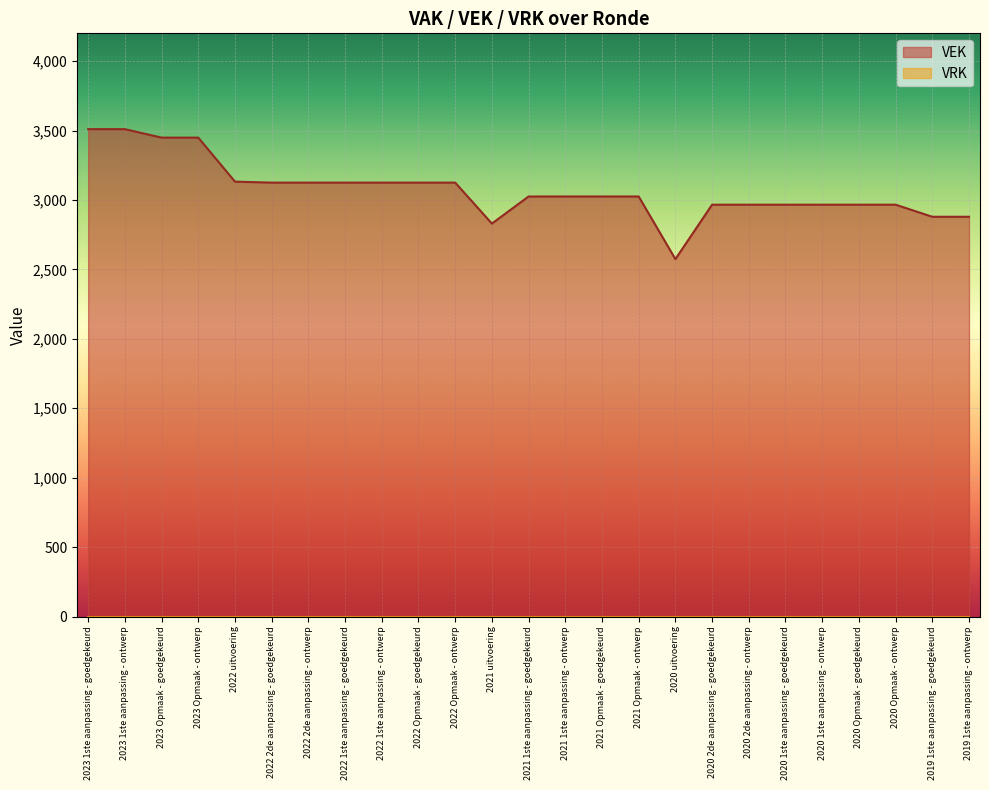

What is the average value?

3074